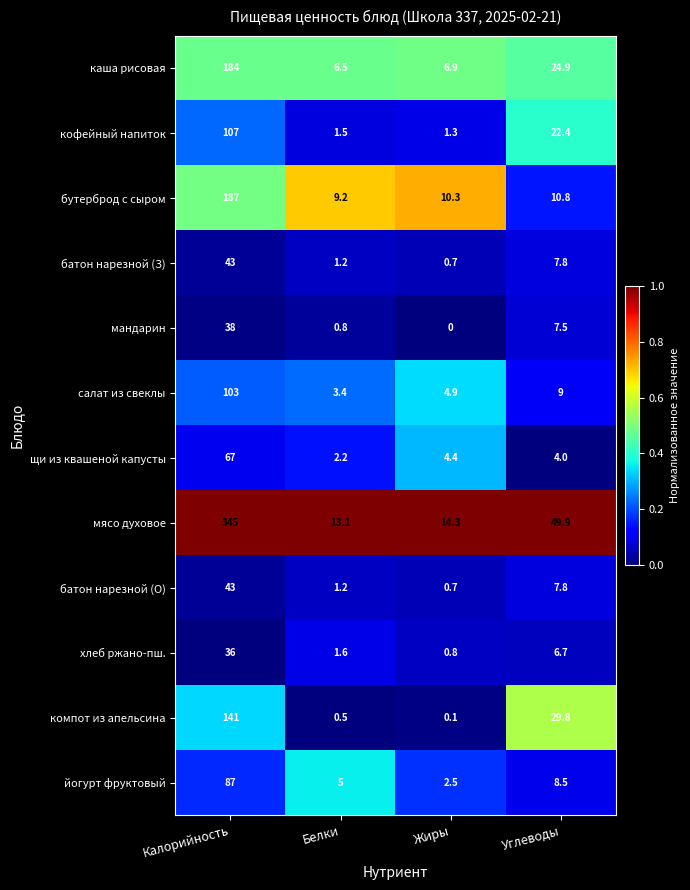

Which series has the largest range (max minus min)?

мясо духовое